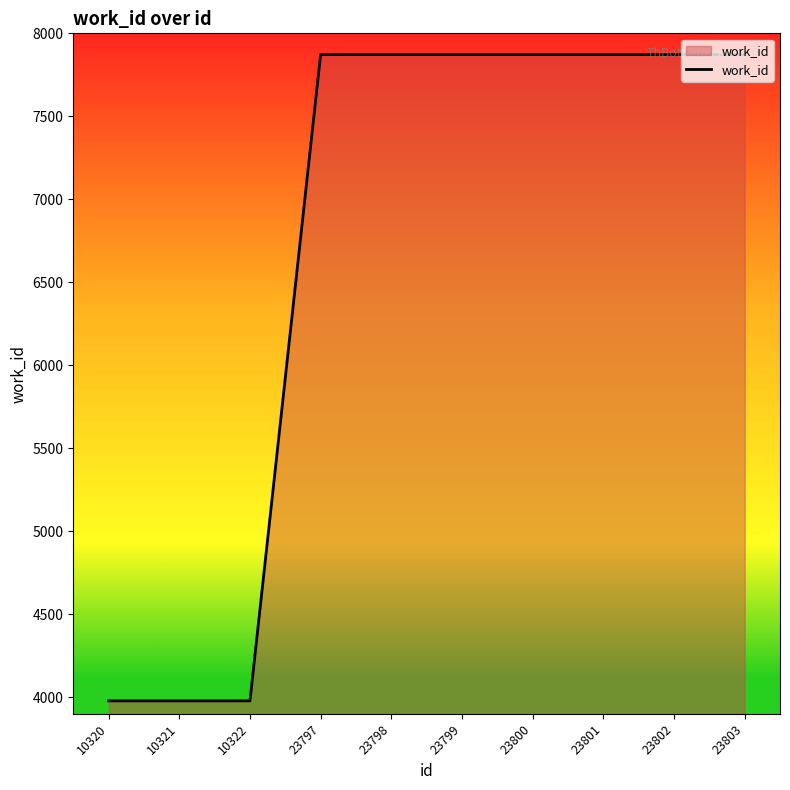

What is the ratio of the value at 23799 to the value at 10320?

2.0